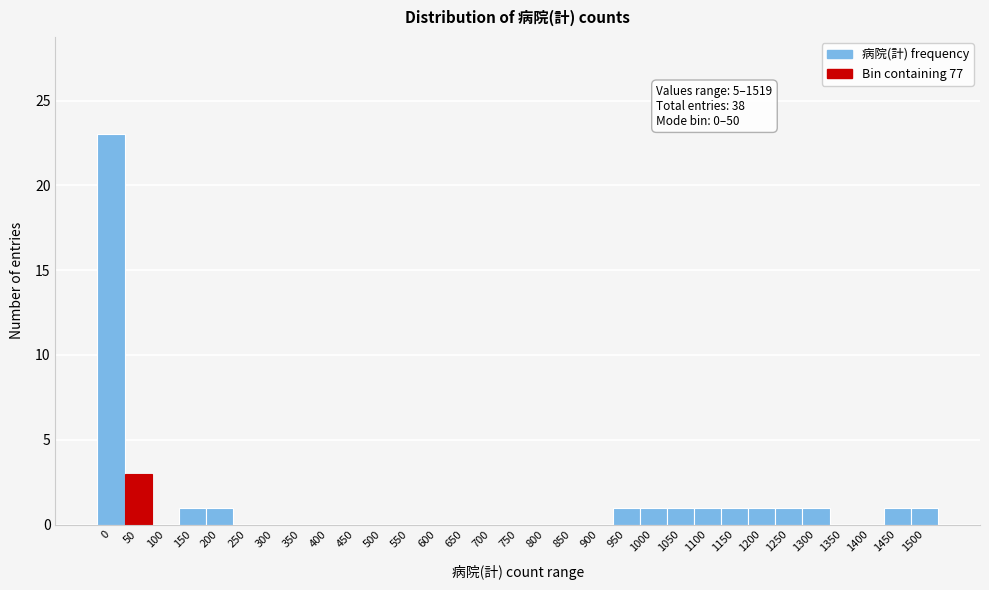

Where is the data nearest to the value 11?

50